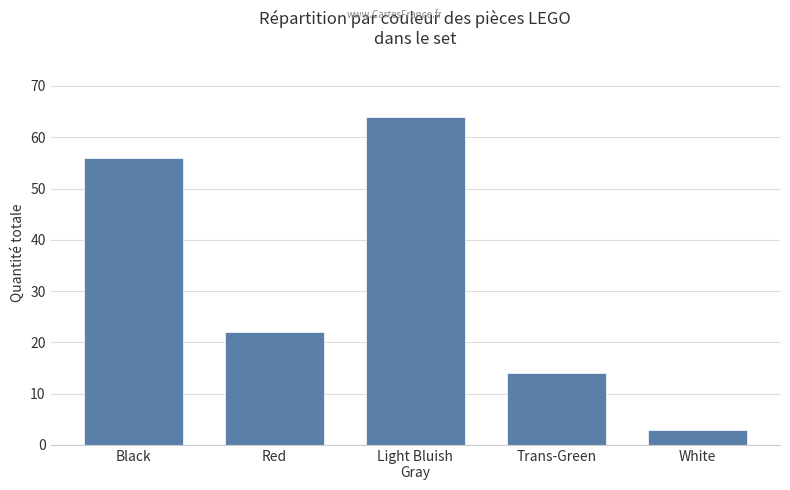

Where does the data first go above 22?

Black